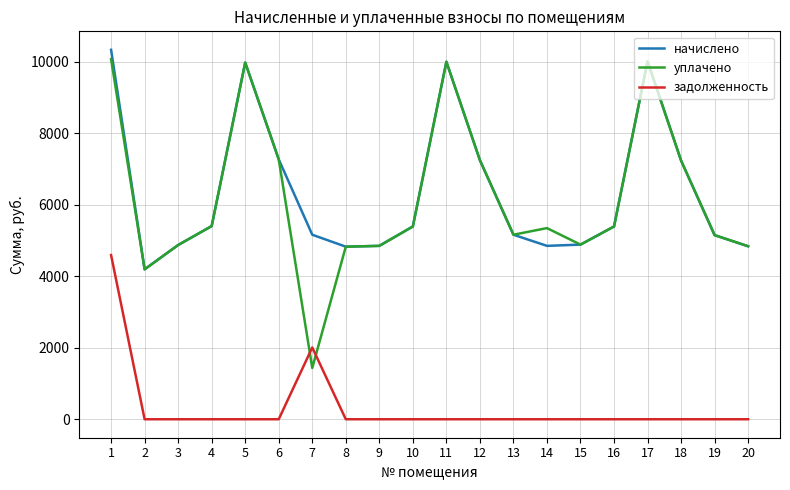

What is the spread (max minus min) of values at 17?

10010.9